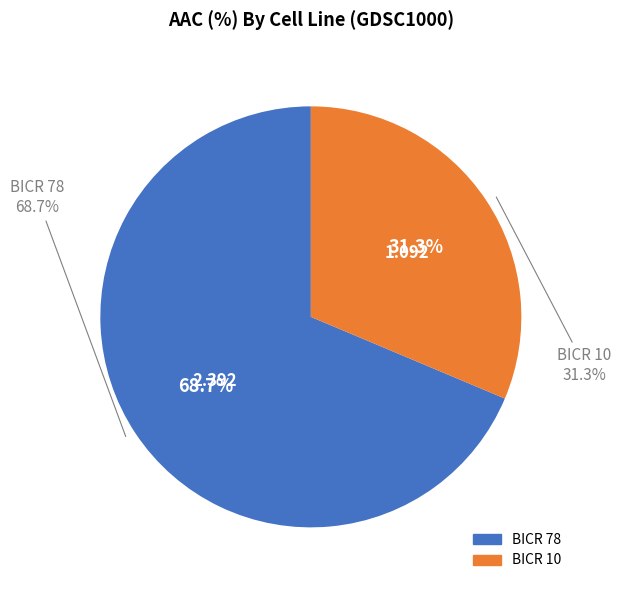

Is there a majority slice in this chart?

Yes